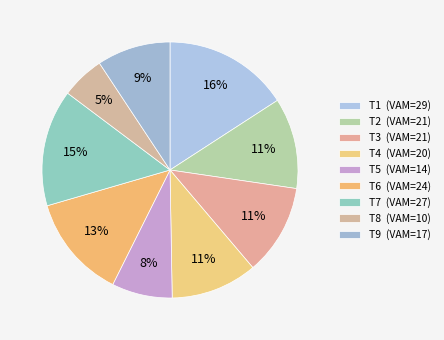

Which category has the biggest portion of the pie?

T1